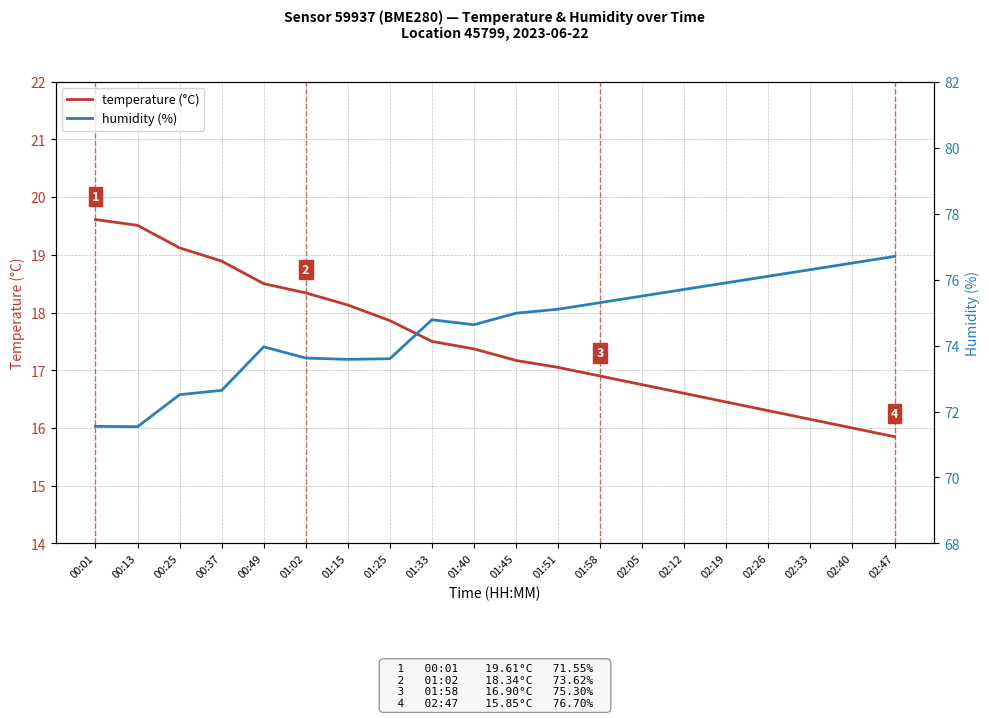

What is the total value across all series at 02:19?

92.4